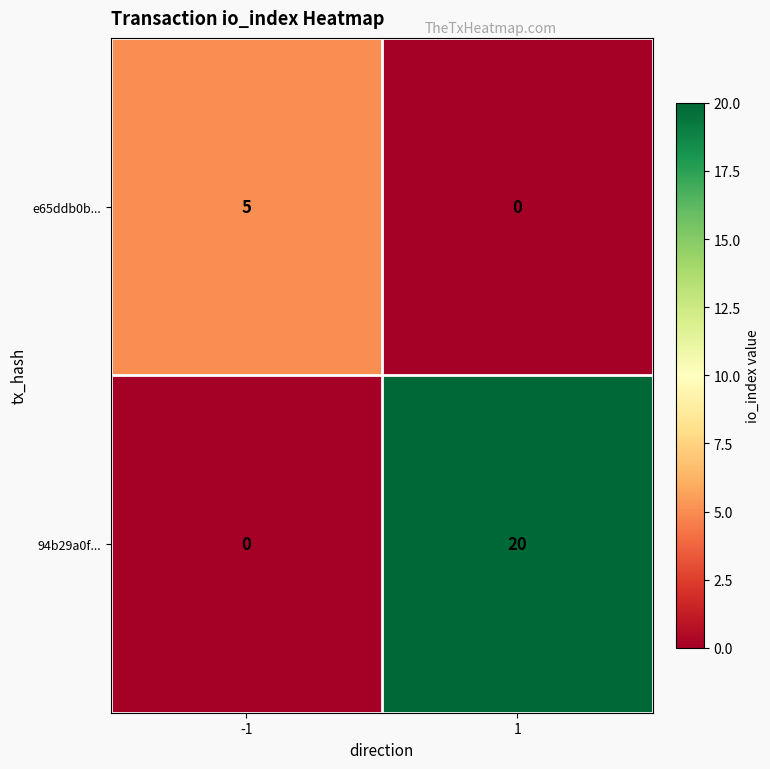

Between -1 and 1, which series saw the biggest shift?

94b29a0f...